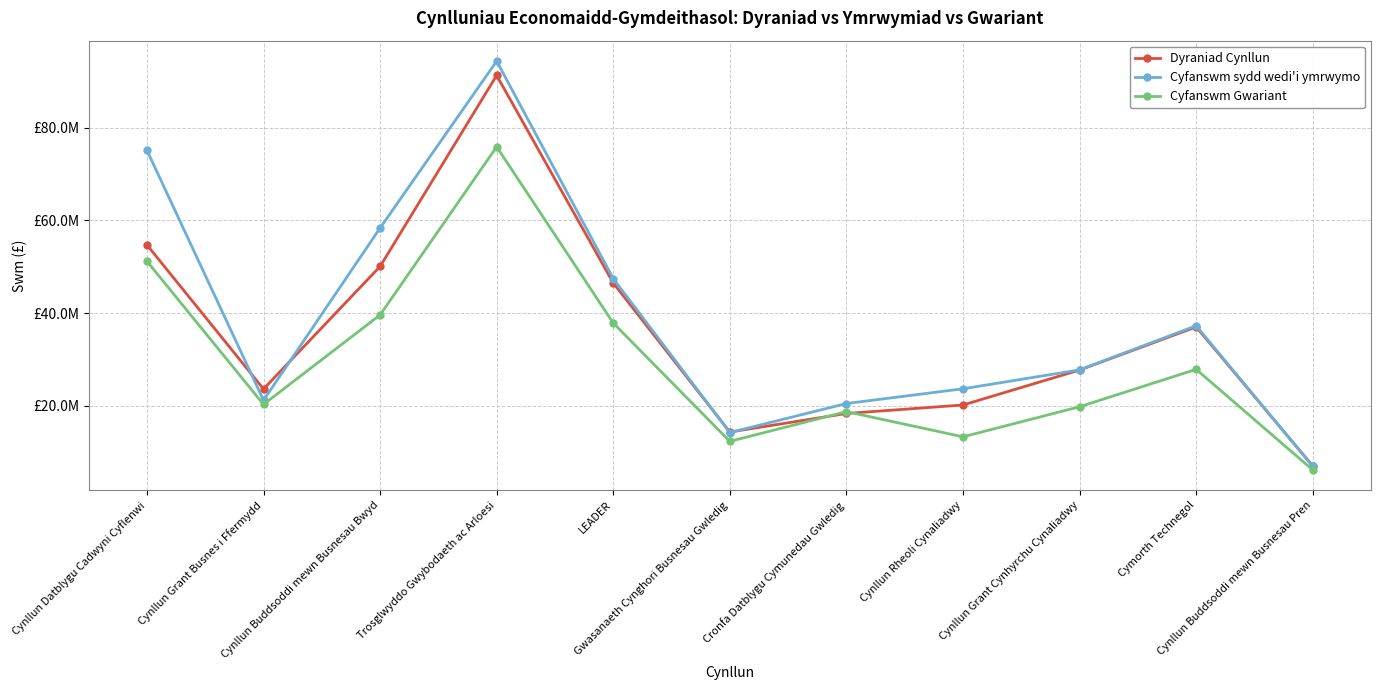

What are all the series names shown in the legend?

Dyraniad Cynllun, Cyfanswm sydd wedi'i ymrwymo, Cyfanswm Gwariant